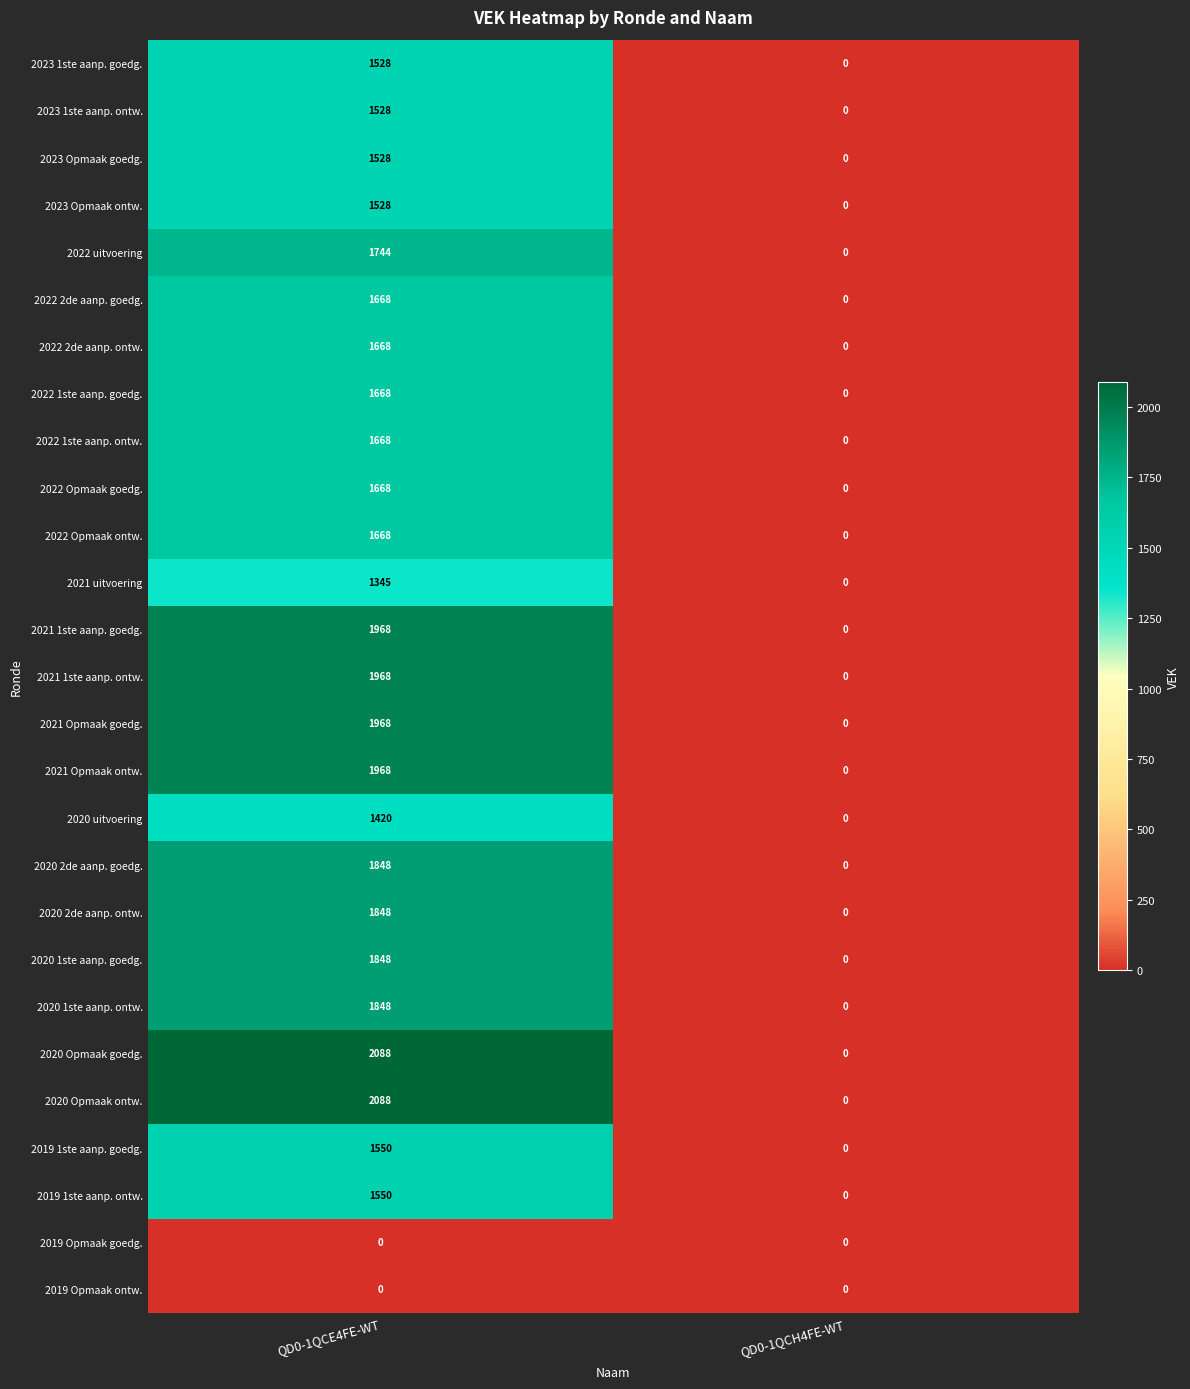

Which category has the highest value in the 2022 2de aanp. goedg. series?

QD0-1QCE4FE-WT